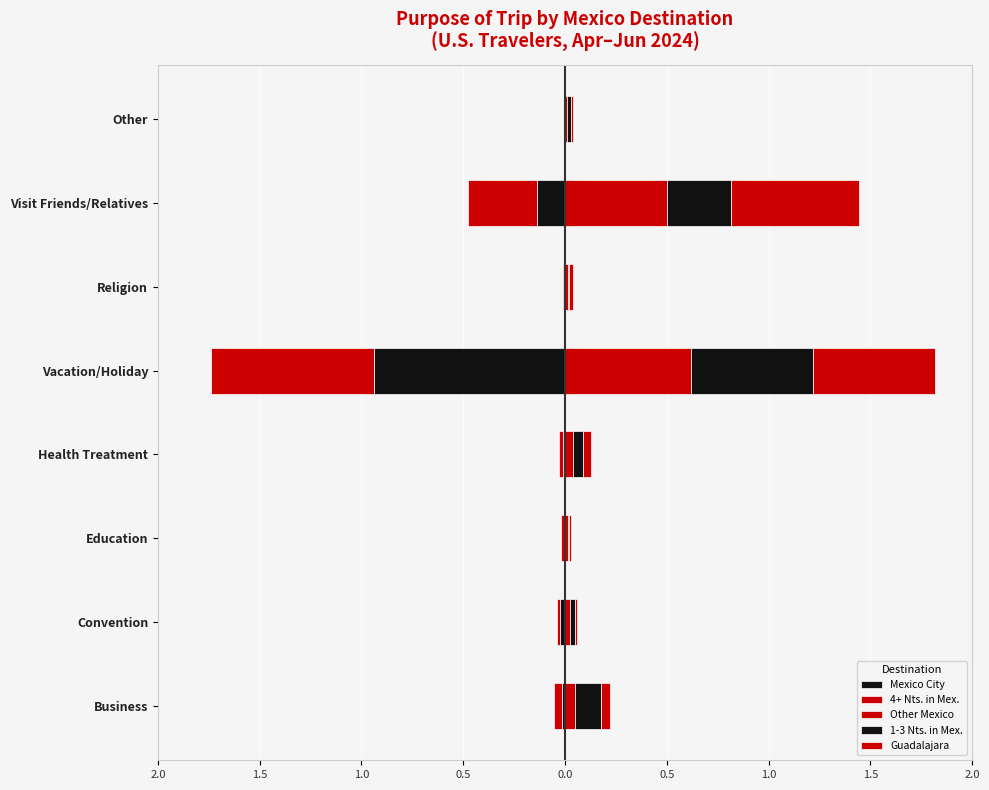

Is it true that 4+ Nts. in Mex. equals -0.0 at Other?

True